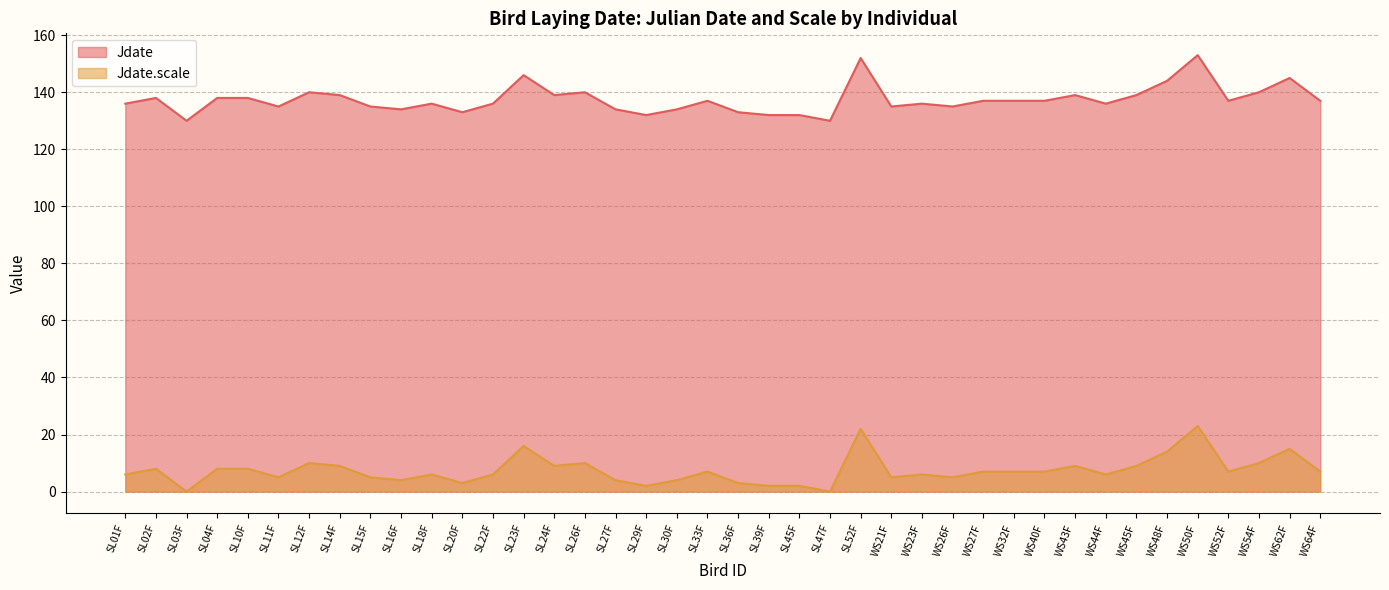

True or false: Jdate has a value of 81 at SL18F.

False